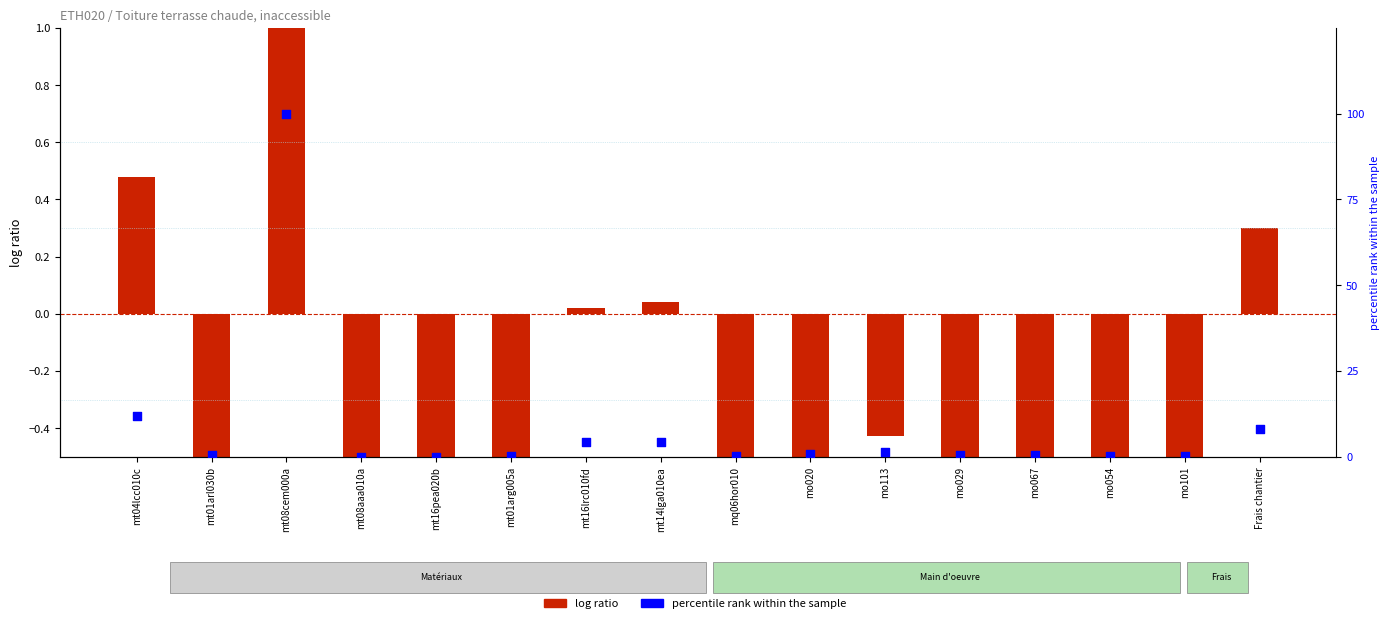

Which series has the largest total across all categories?

percentile rank within the sample